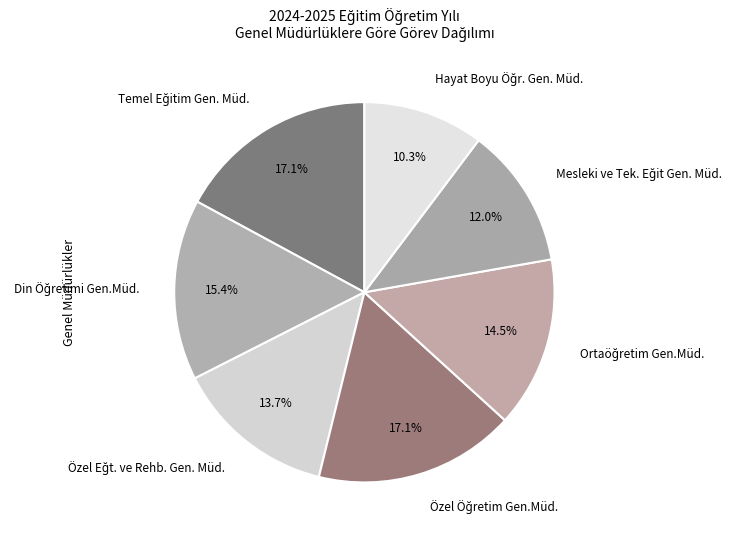

Is there a majority slice in this chart?

No